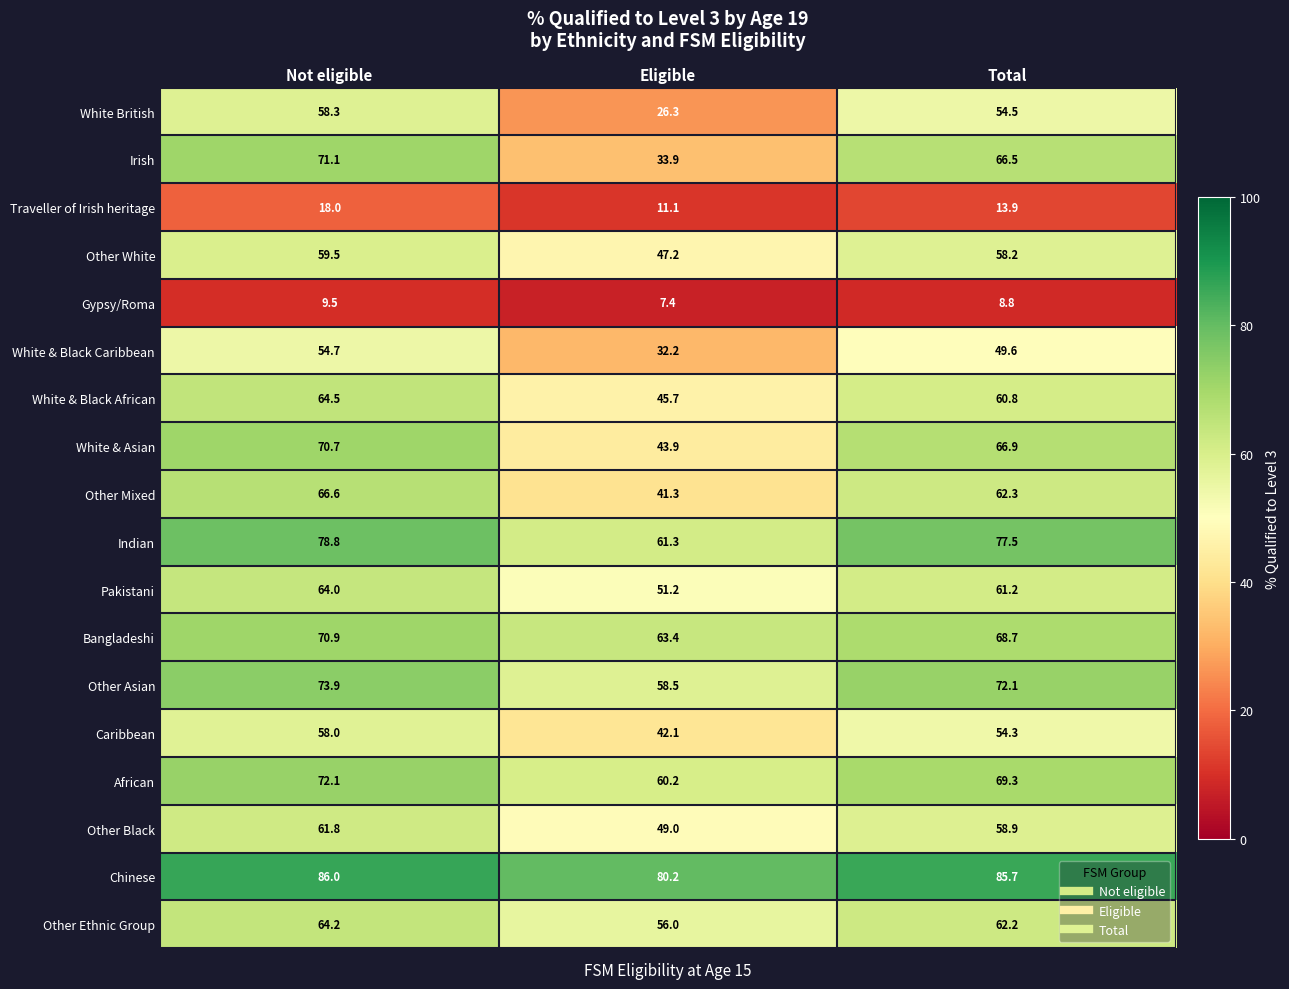

True or false: Other Mixed has a value of 41.3 at Eligible.

True